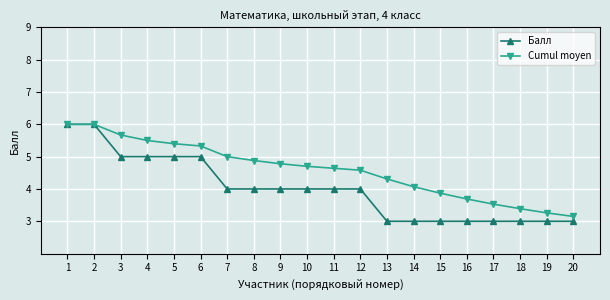

How many lines are shown in the chart?

2